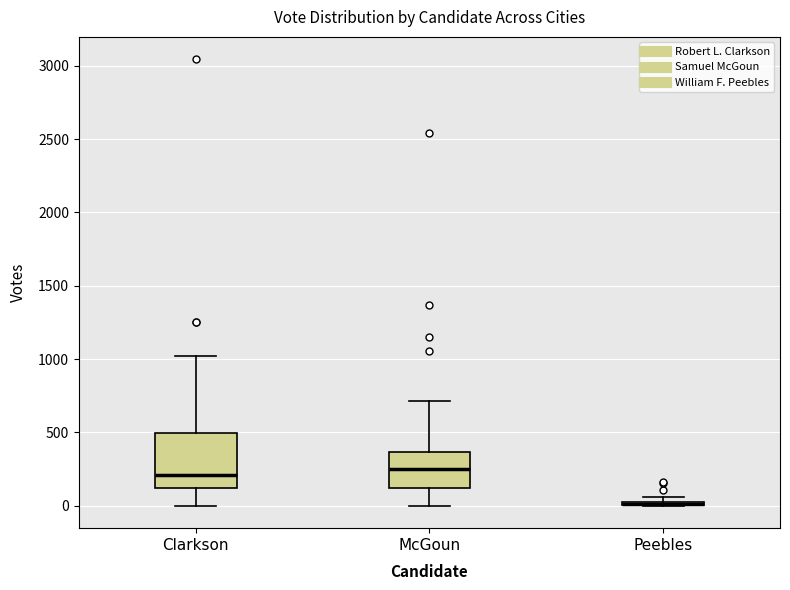

Comparing the boxes themselves (not the whiskers), which one is the tallest?

Clarkson